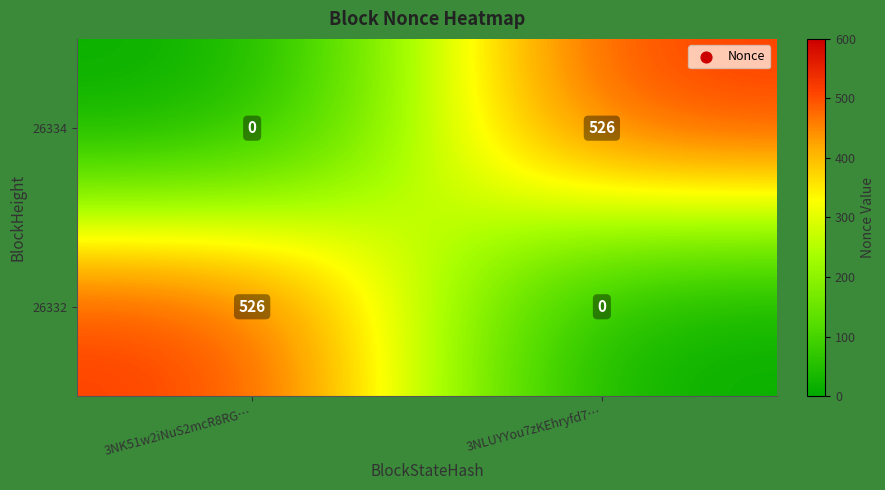

Which category has the lowest value in the 26332 series?

3NLUYYou7zKEhryfd7…